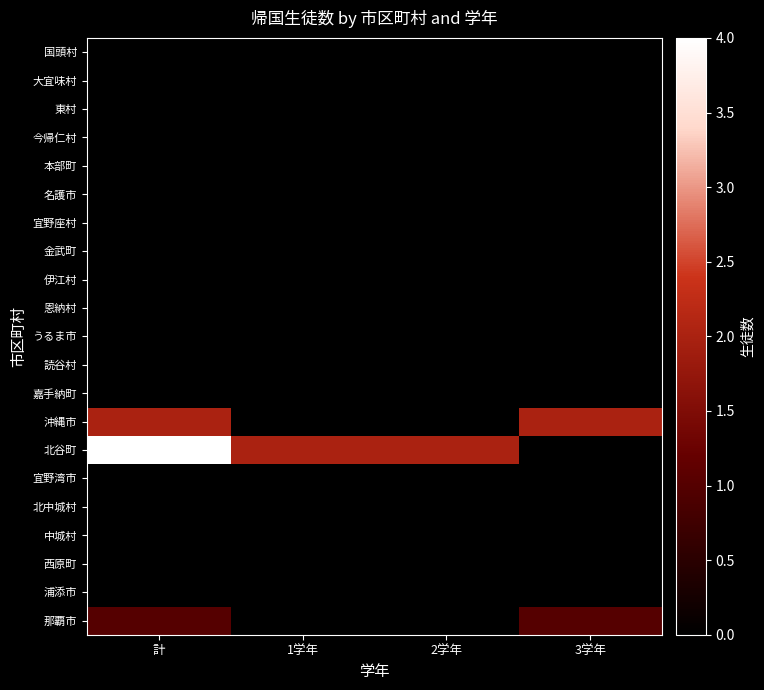

What is the spread (max minus min) of values at 2学年?

2